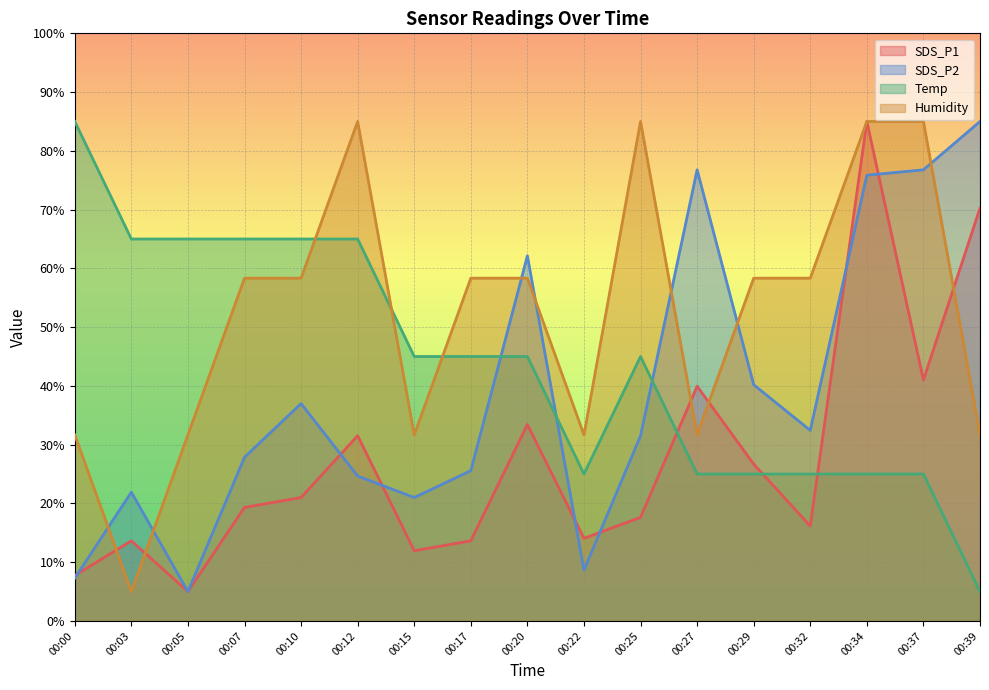

Where does the Humidity series first go above 58?

00:07